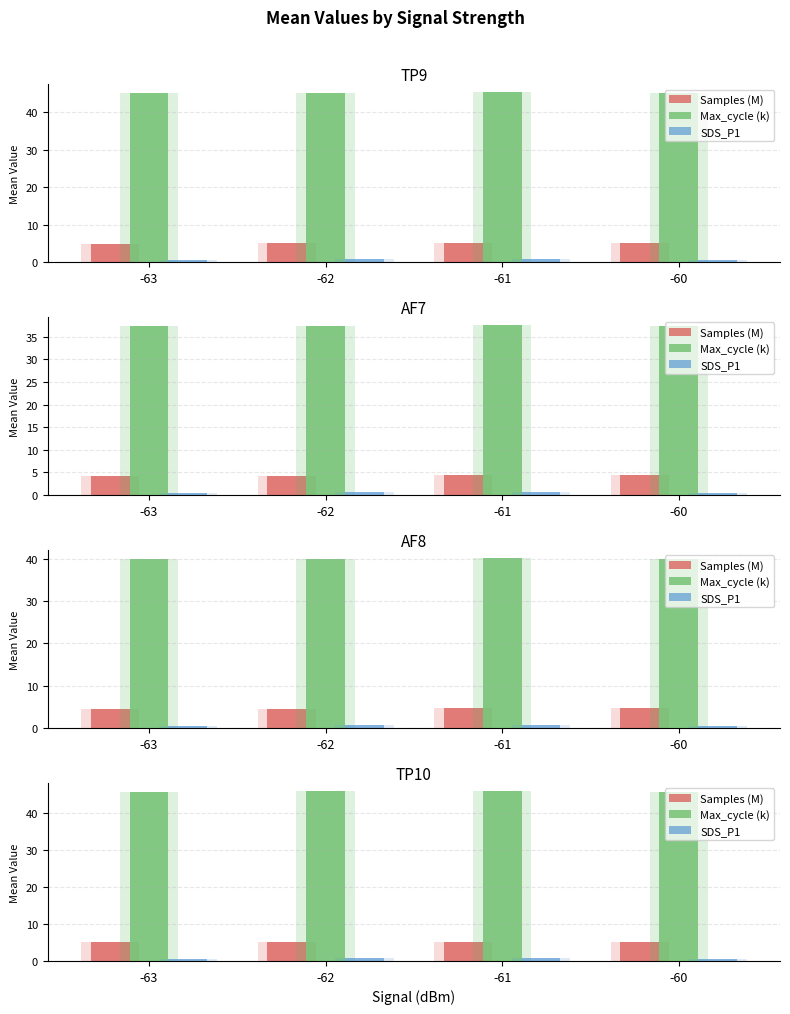

How many bars are there in each group?

3